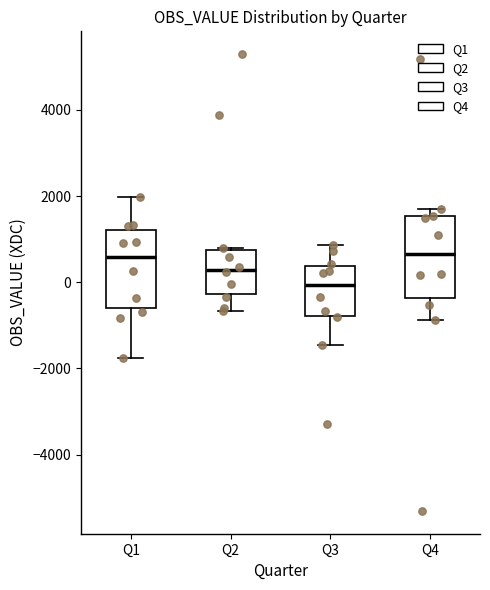

Reading left to right, transcribe this box plot: for each box, give where its median line is, the range the box spans, and where its two whiskers end, as read against the y-axis. The values are not printed on the chart, so give them approximately, as read against the axis.

Q1: median 600, box -600 to 1200, whiskers -1800 to 2000
Q2: median 200, box -200 to 800, whiskers -600 to 800
Q3: median 0, box -800 to 400, whiskers -1400 to 800
Q4: median 600, box -400 to 1600, whiskers -800 to 1800